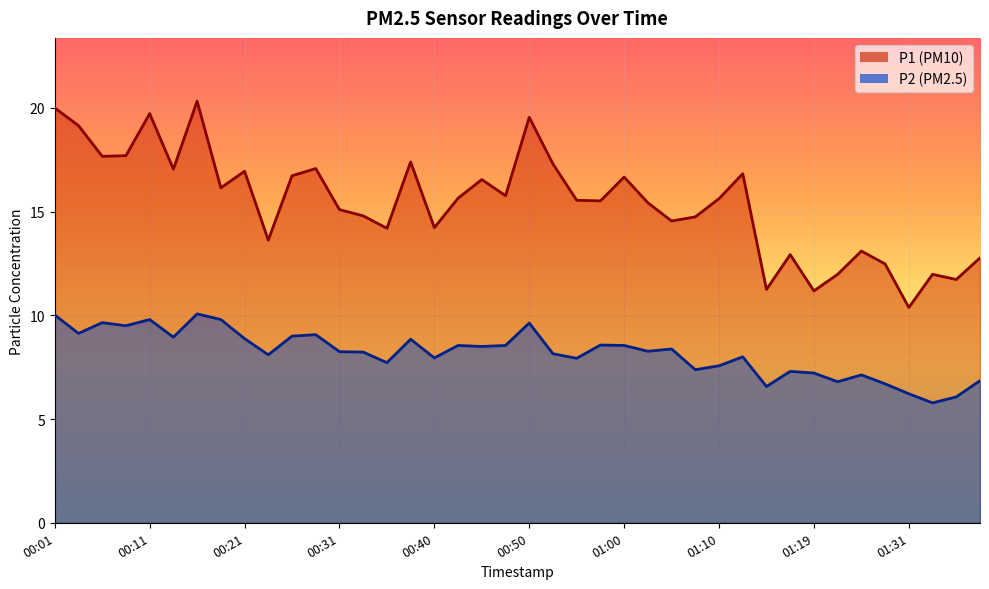

What is the smallest value displayed?

5.8